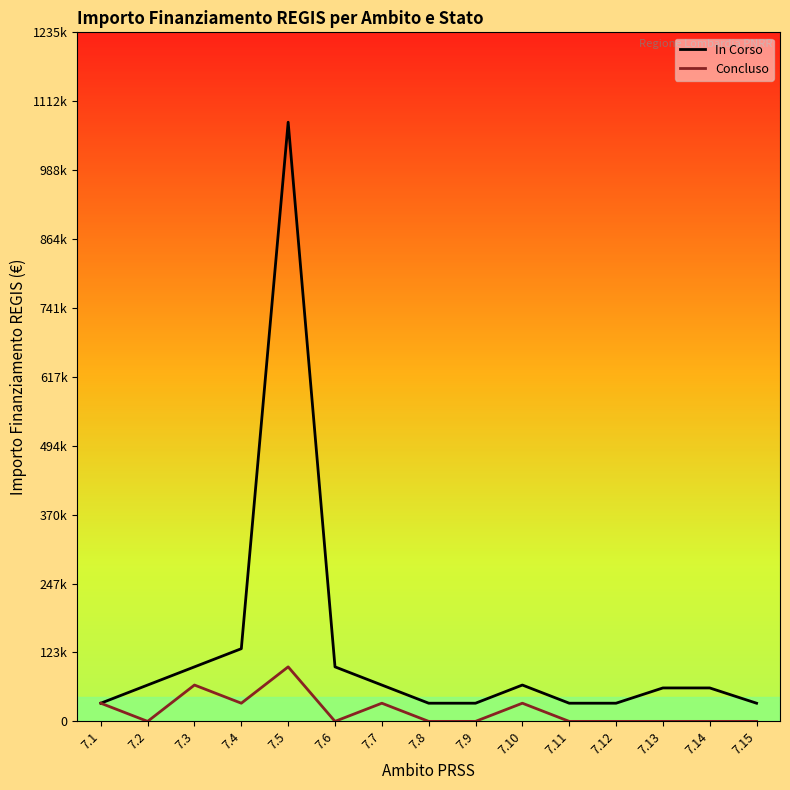

Rank the series by their maximum value, from lowest to highest.

Concluso, In Corso